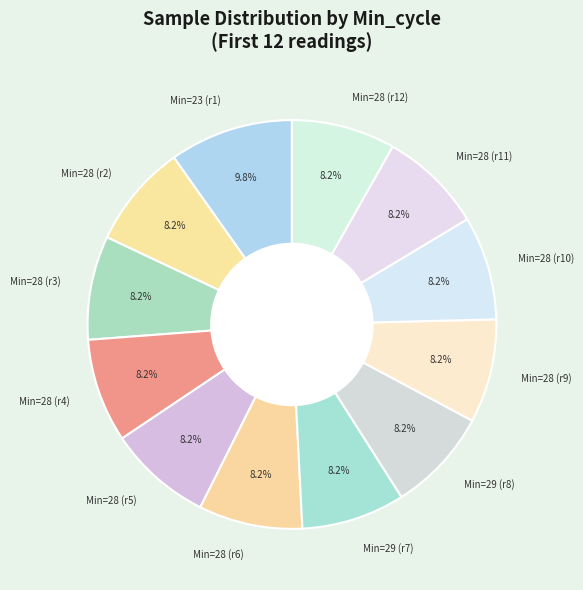

How many segments does this pie chart have?

12